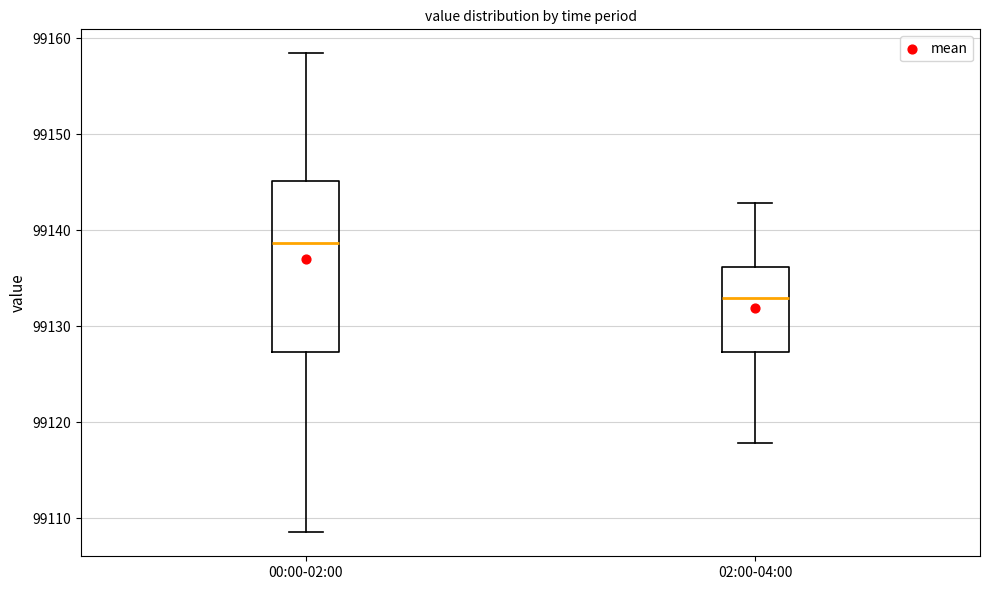

Which box's median line is the highest?

00:00-02:00